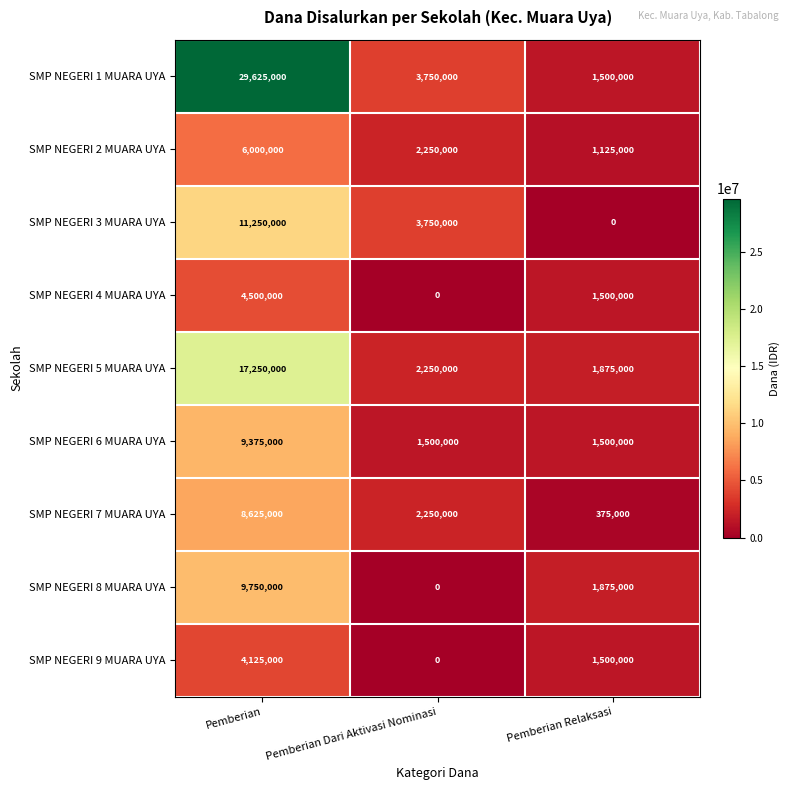

How many series are shown in this chart?

9